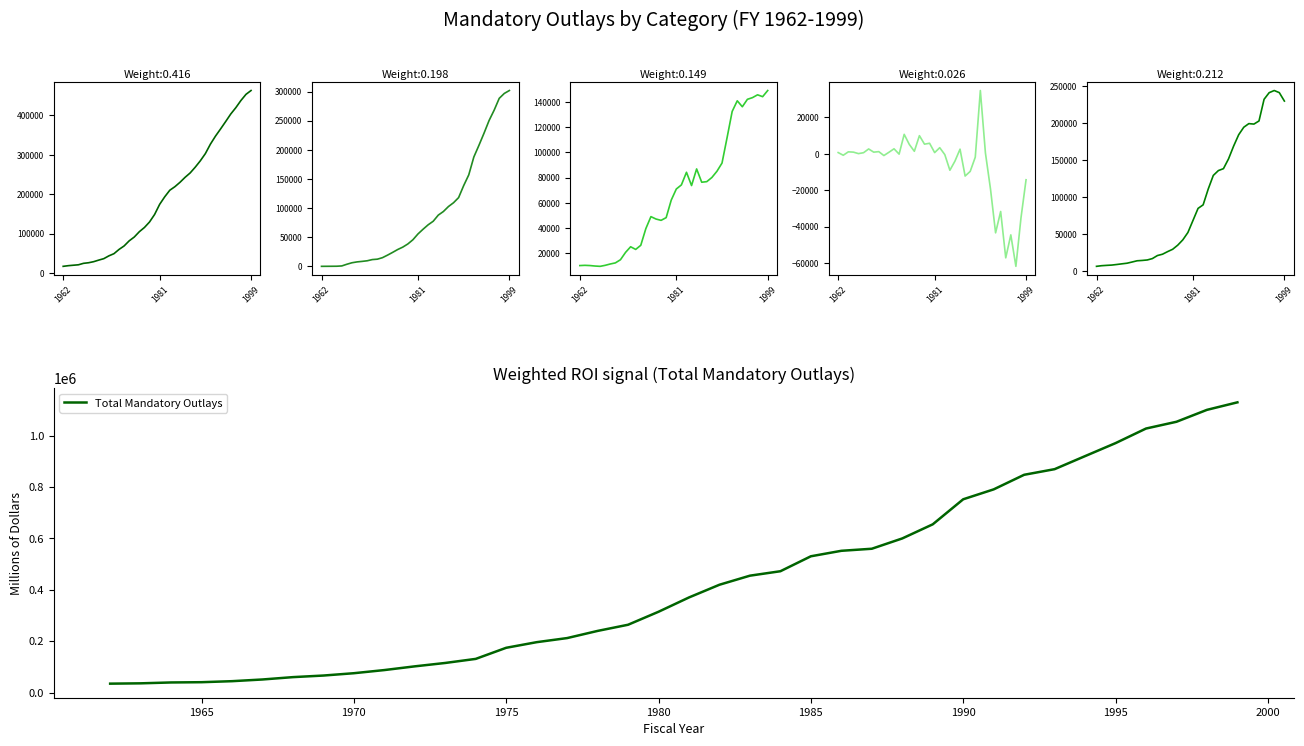

What is the maximum value for Total Mandatory Outlays?

1129729